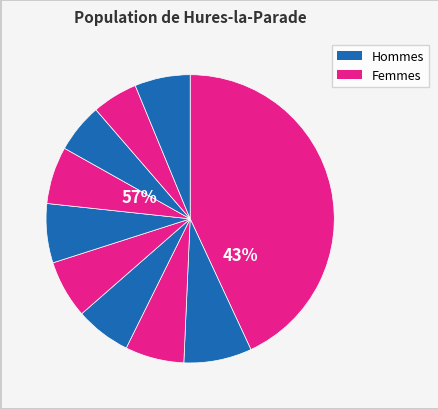

Is pct75 the majority of the pie?

No